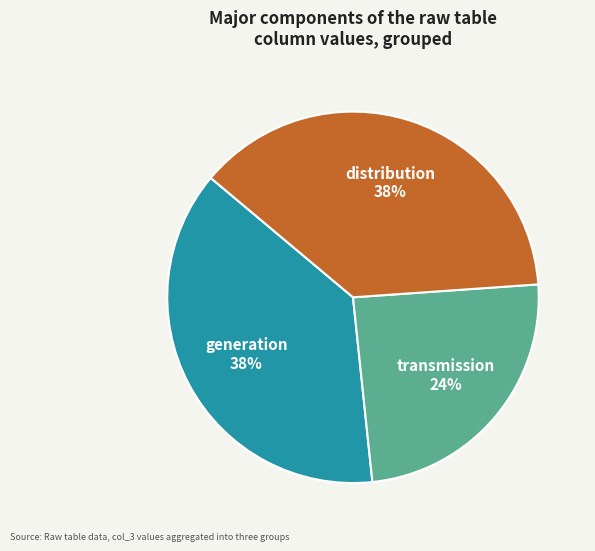

Is there any slice that represents more than half of the pie?

No